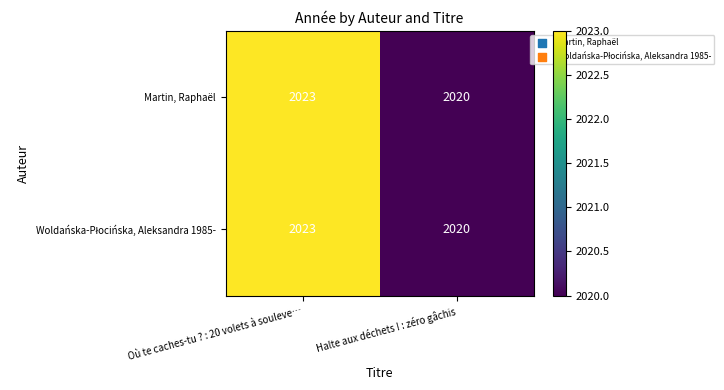

Where is Martin, Raphaël nearest to the value 2021?

Halte aux déchets ! : zéro gâchis